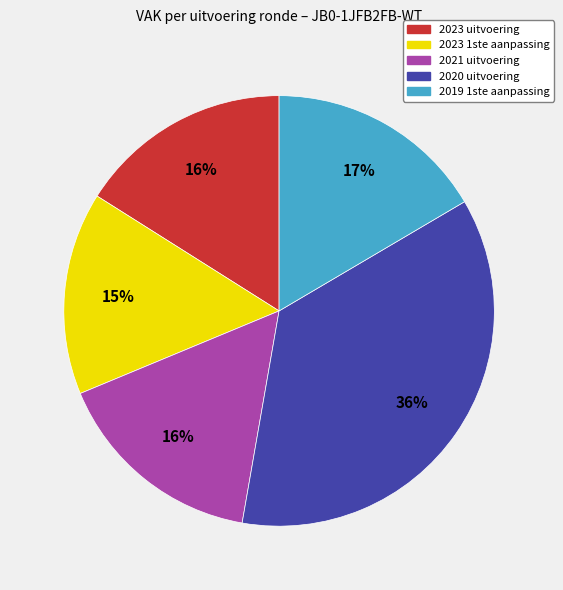

True or false: 2021 uitvoering accounts for 16% of the total.

True